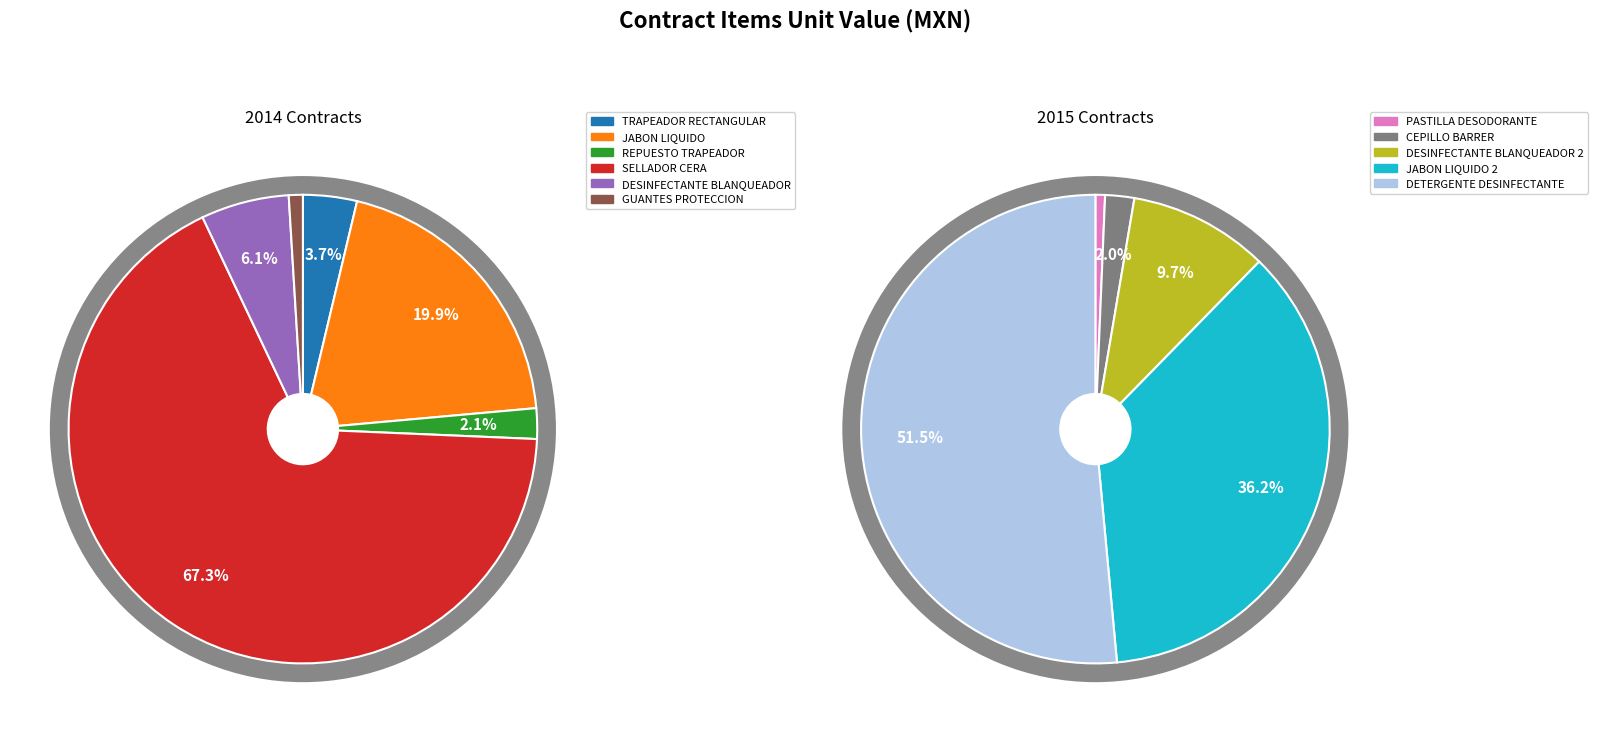

The GUANTES DE PROTECCION slice represents 1% of the pie. True or false?

True